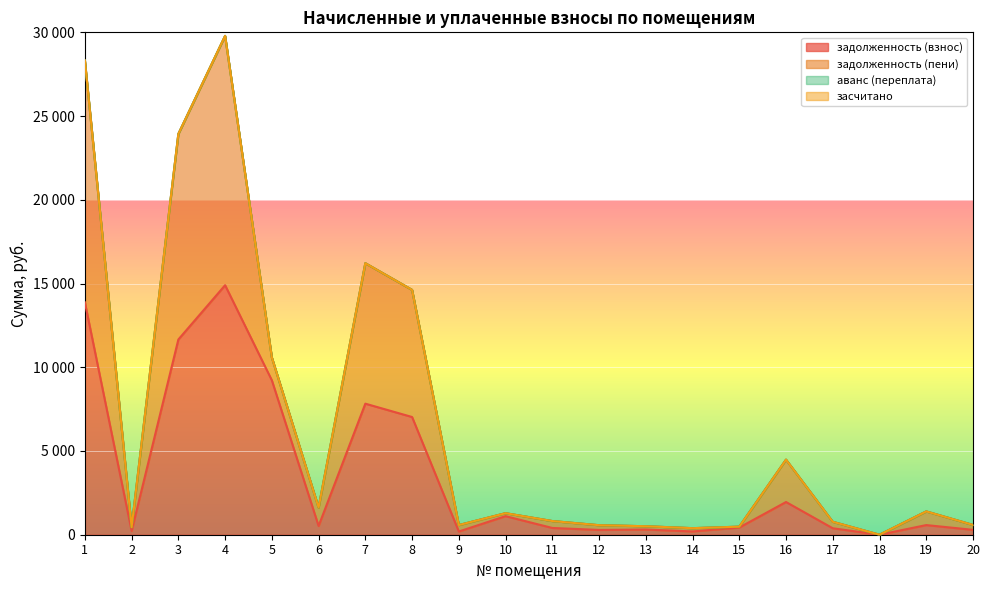

Reading left to right, list all the values displayed in this chart.

задолженность (взнос): 1=13876.8	2=224.7	3=11658.9	4=14899.3	5=9220.0	6=522.6	7=7825.7	8=7029.2	9=192.0	10=1108.1	11=403.6	12=285.9	13=311.4	14=196.0	15=428.1	16=1953.0	17=385.7	18=0.0	19=575.8	20=292.0
задолженность (пени): 1=28317.6	2=448.8	3=23932.4	4=29789.6	5=10586.4	6=1621.2	7=16213.0	8=14619.9	9=576.0	10=1285.7	11=816.5	12=568.1	13=506.6	14=391.1	15=480.9	16=4482.0	17=771.8	18=0.2	19=1391.7	20=583.6